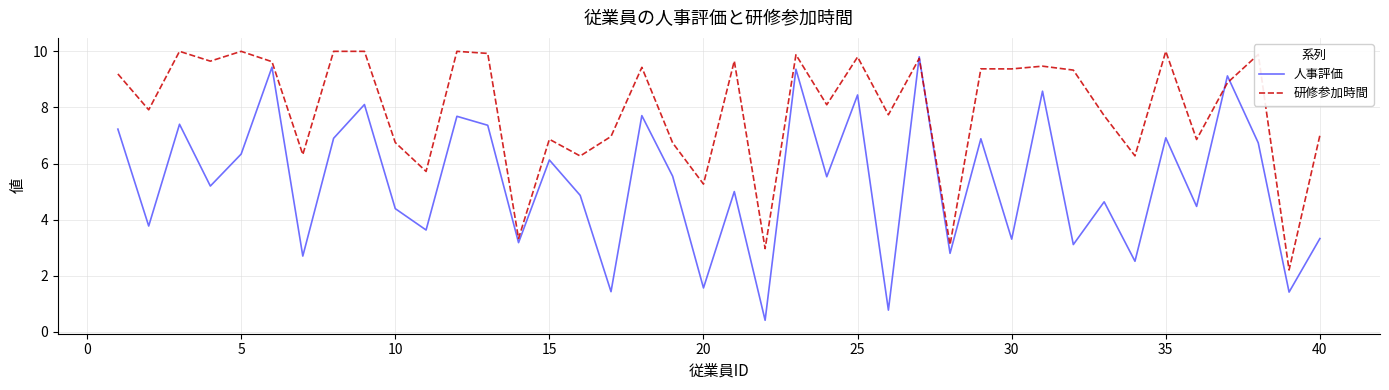

What is the smallest value displayed?

0.4